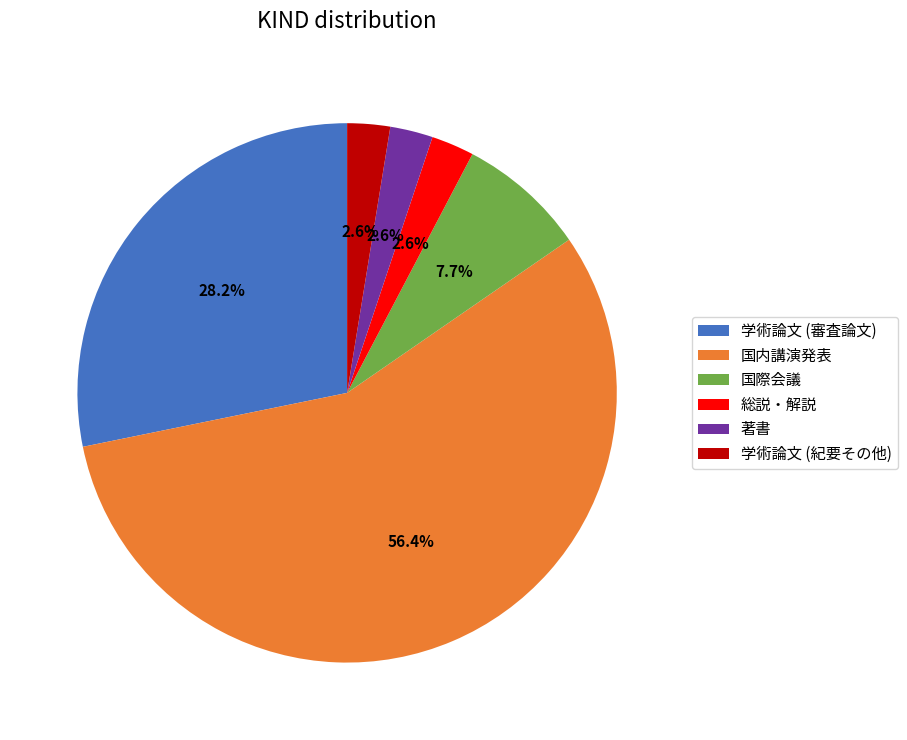

What is the largest slice in the pie chart?

国内講演発表